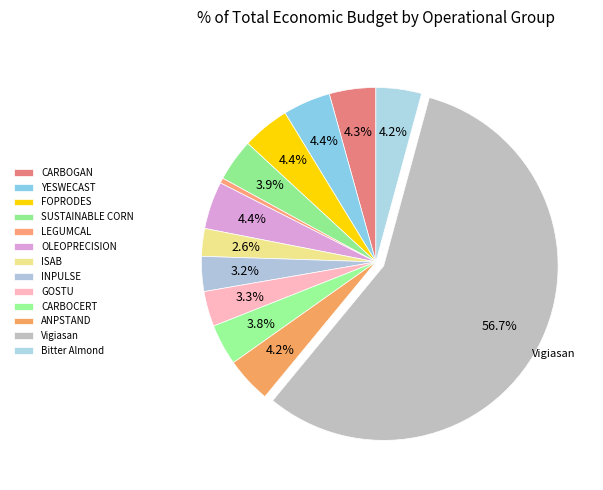

How many segments does this pie chart have?

13